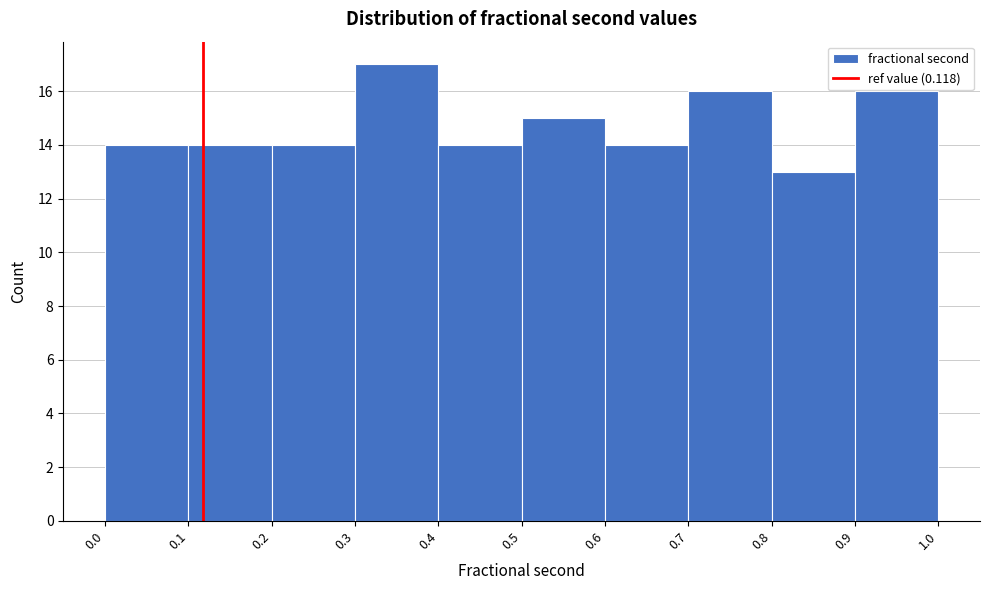

Which range on the x-axis has the tallest bar?

0.3 to 0.4